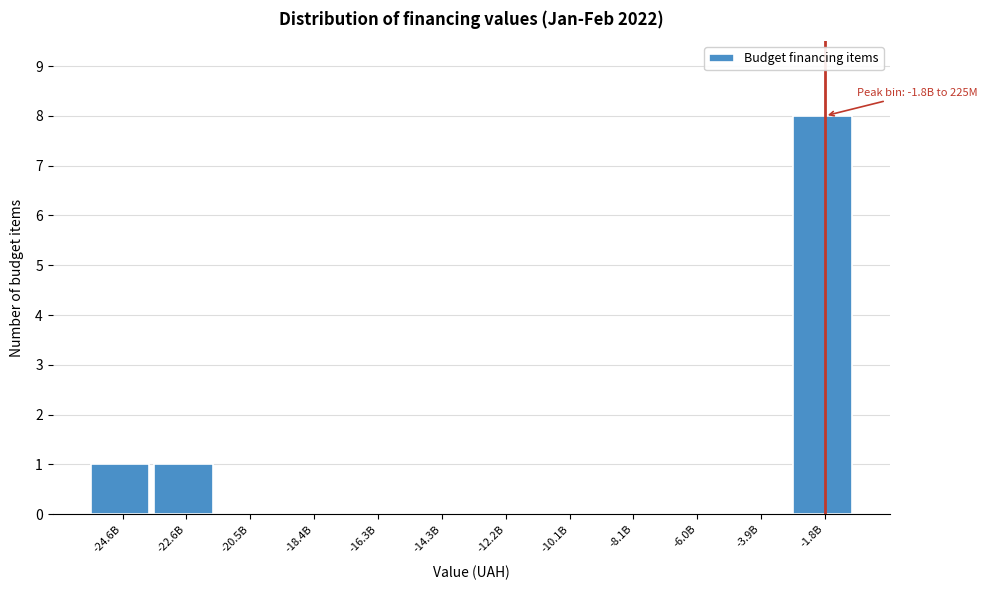

Reading left to right, extract all data points from this chart.

-24.6B=1	-22.6B=1	-20.5B=0	-18.4B=0	-16.3B=0	-14.3B=0	-12.2B=0	-10.1B=0	-8.1B=0	-6.0B=0	-3.9B=0	-1.8B=8